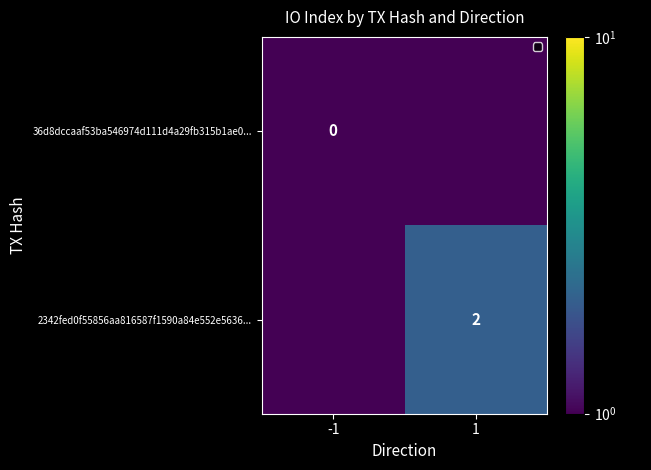

Is it true that 2342fed0f55856aa816587f1590a84e552e5636... equals 2.0 at 1?

True